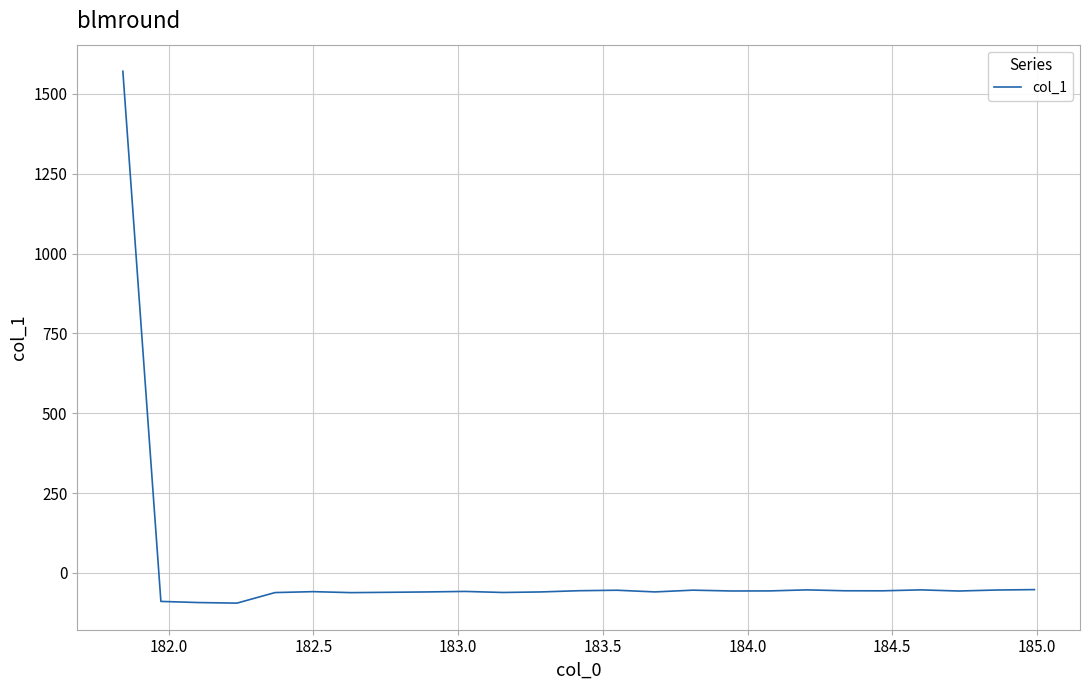

What is the difference between the maximum and minimum values?

1665.8